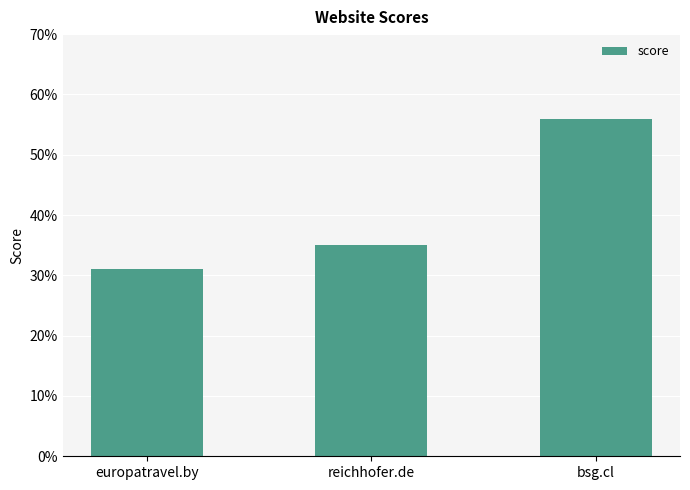

The value at europatravel.by is 31. True or false?

True